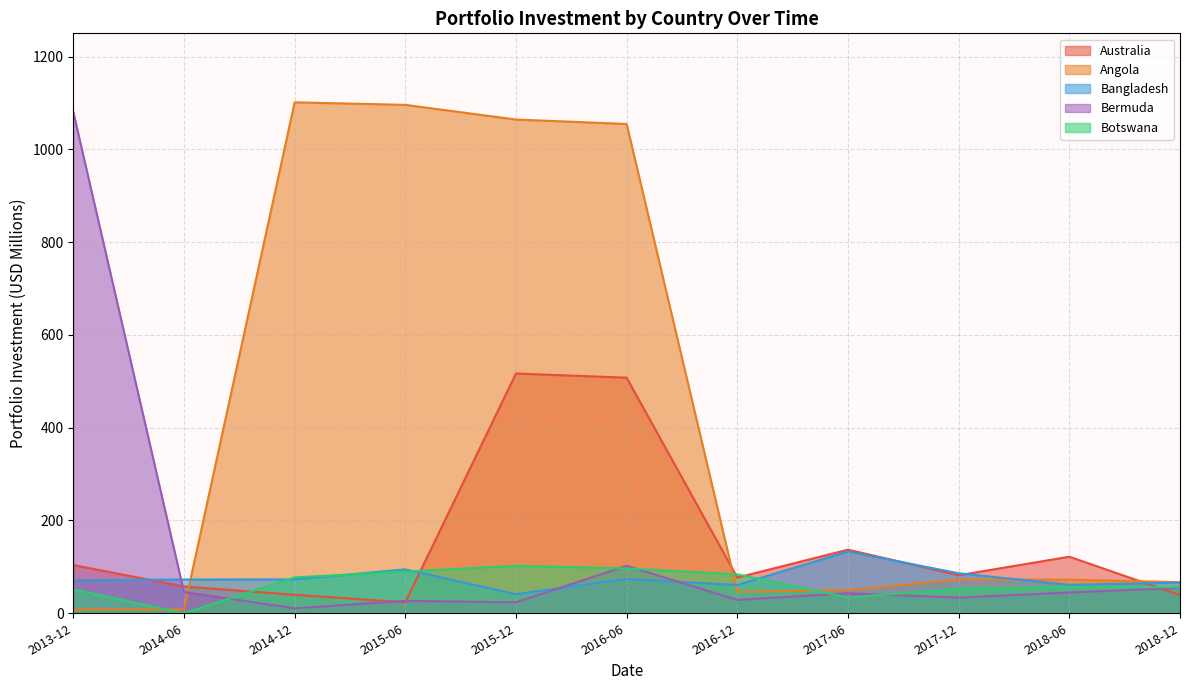

The value of 2017-12-01 at Bangladesh is 86.2. True or false?

True